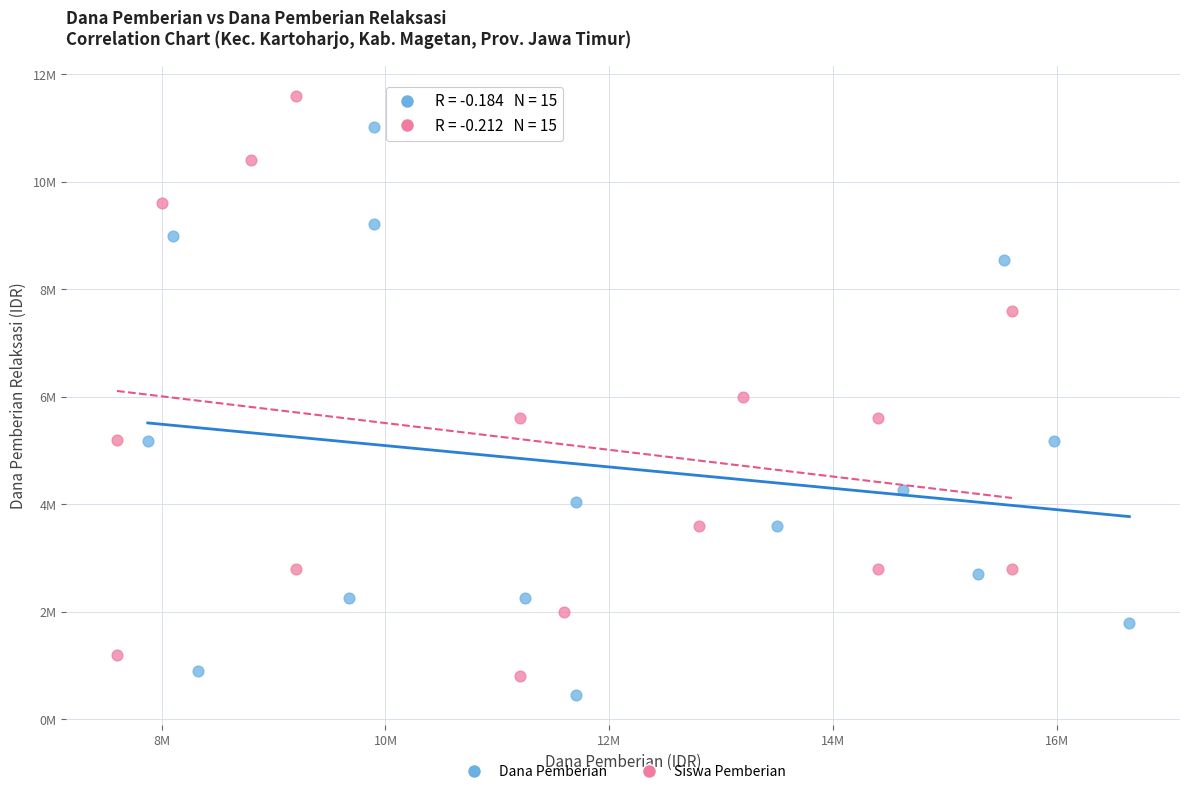

What are all the series names shown in the legend?

Dana Pemberian, Siswa Pemberian